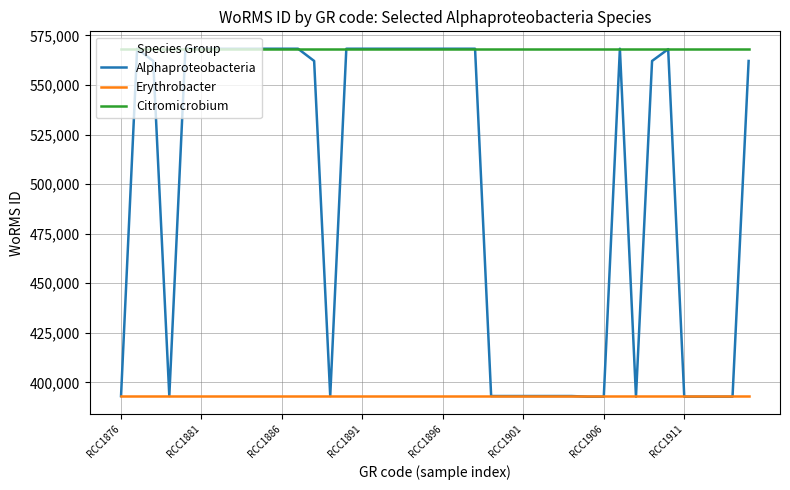

True or false: Citromicrobium and Erythrobacter intersect in this chart.

False